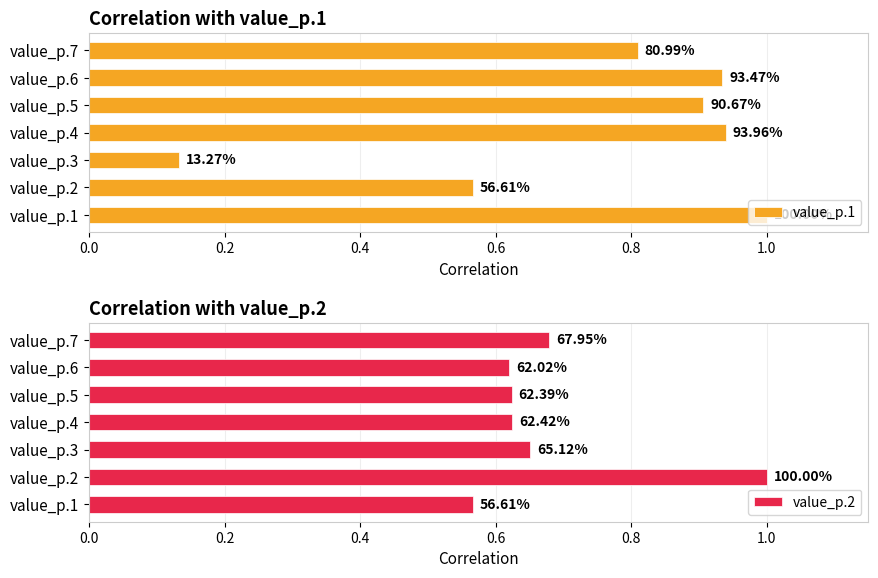

What is the value of the value_p.1 bar at the 4th from the left?

0.9